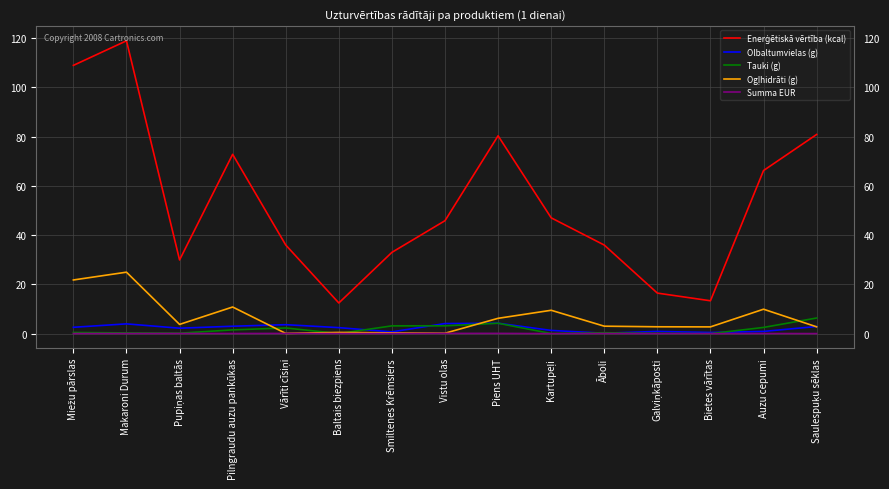

At which category is the sum across all series the highest?

Makaroni Durum